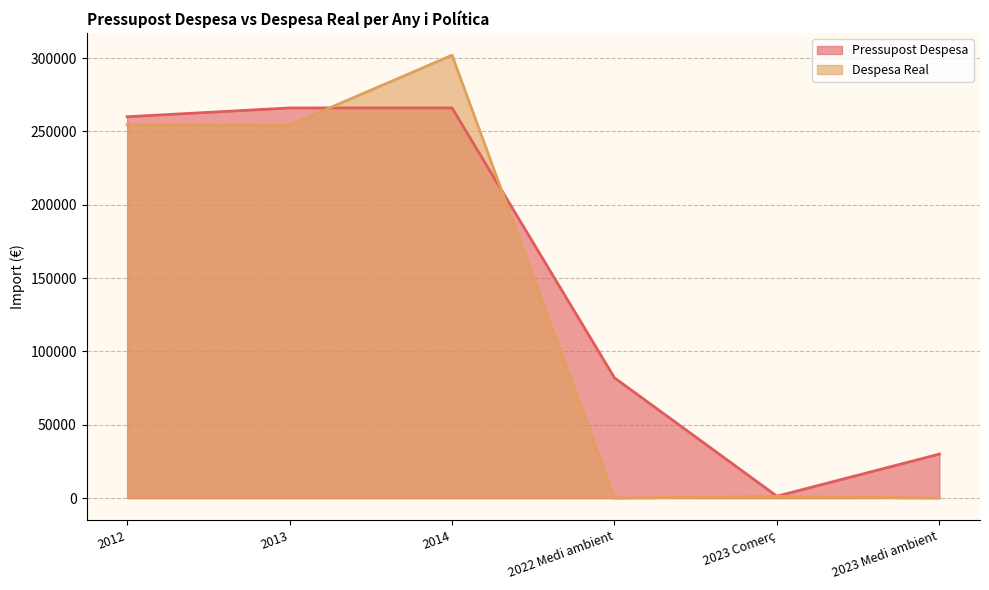

Is the value of Despesa Real at 2013 greater than the value of Pressupost Despesa at 2013?

No